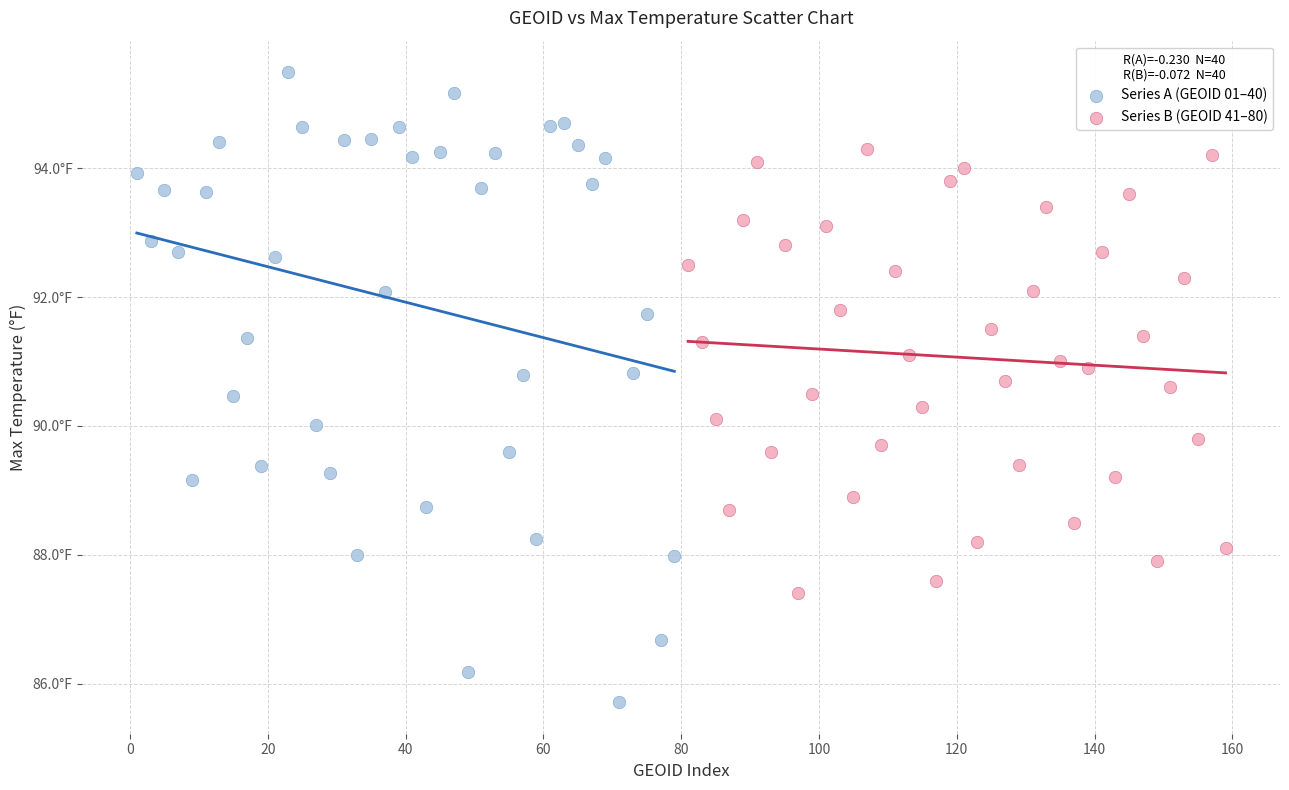

What are all the series names shown in the legend?

Series A (GEOID 01–40), Series B (GEOID 41–80)